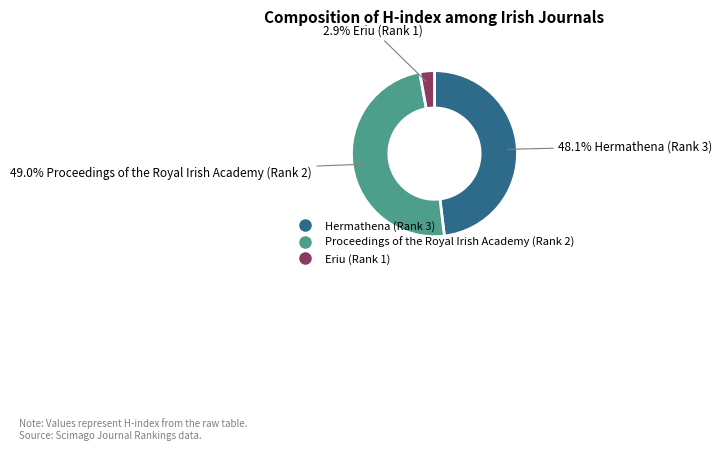

Do Hermathena (Rank 3) and Proceedings of the Royal Irish Academy (Rank 2) together represent more than half of the pie?

Yes